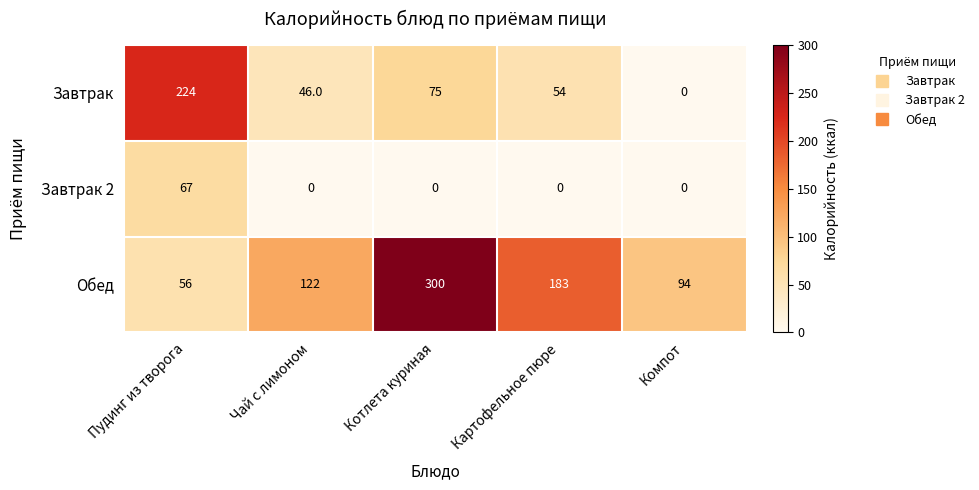

At which label does Завтрак first exceed 54?

Пудинг из творога